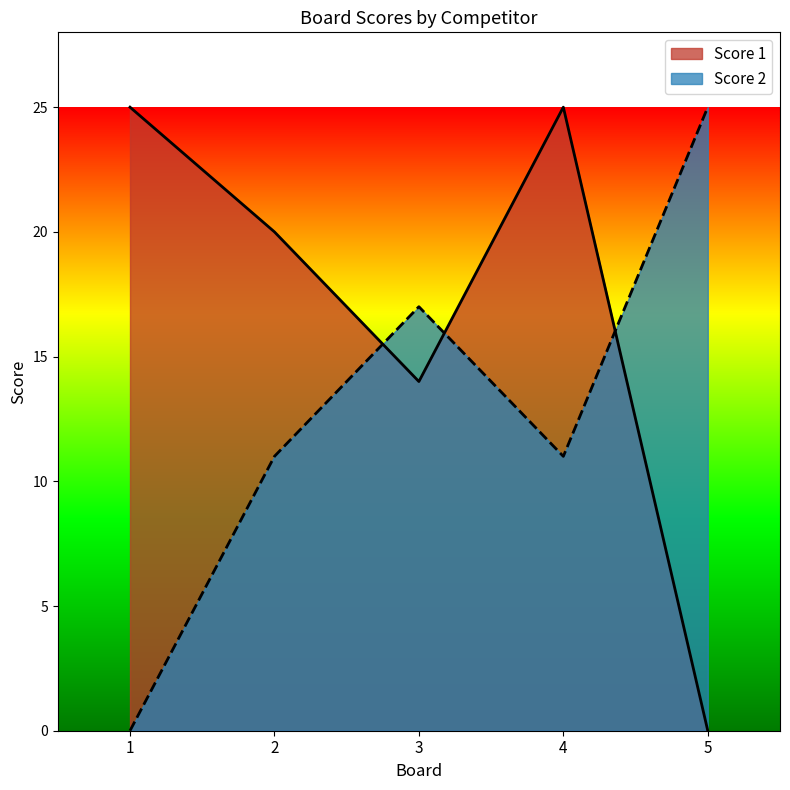

At how many categories does at least one series exceed 6?

5